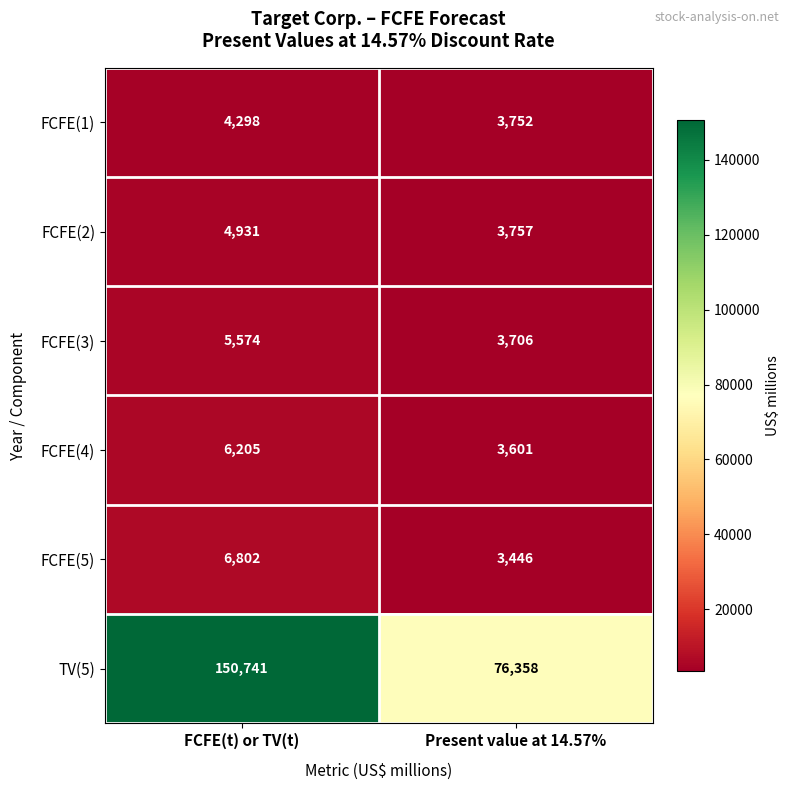

What is the average value of the FCFE(1) series?

4025